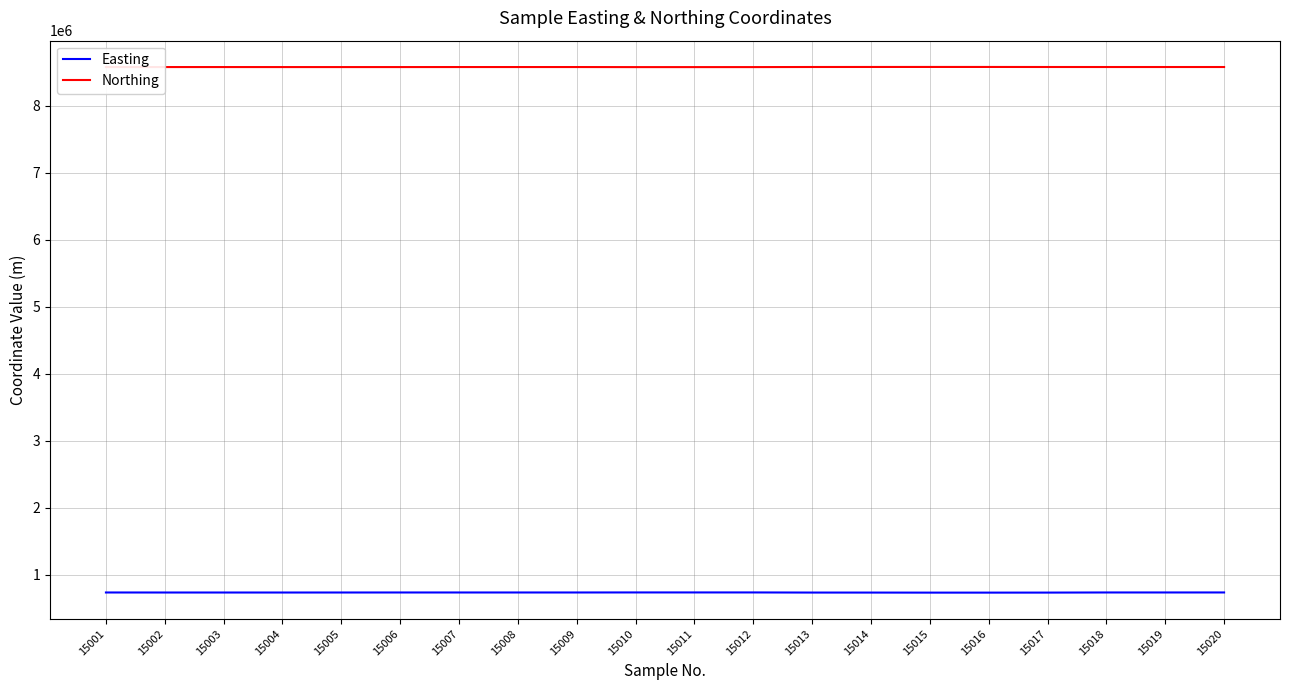

The value of Easting at 15005 is 737641. True or false?

True